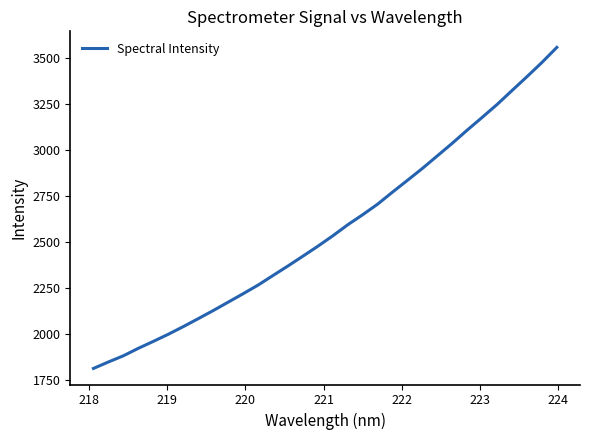

What is the minimum value shown in the chart?

1810.1